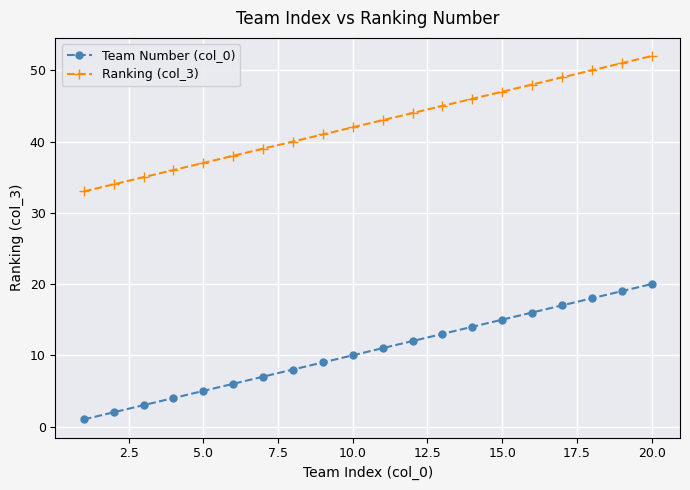

Reading left to right, transcribe all the data shown in this chart.

Team Number (col_0): 1	2	3	4	5	6	7	8	9	10	11	12	13	14	15	16	17	18	19	20
Ranking (col_3): 33	34	35	36	37	38	39	40	41	42	43	44	45	46	47	48	49	50	51	52